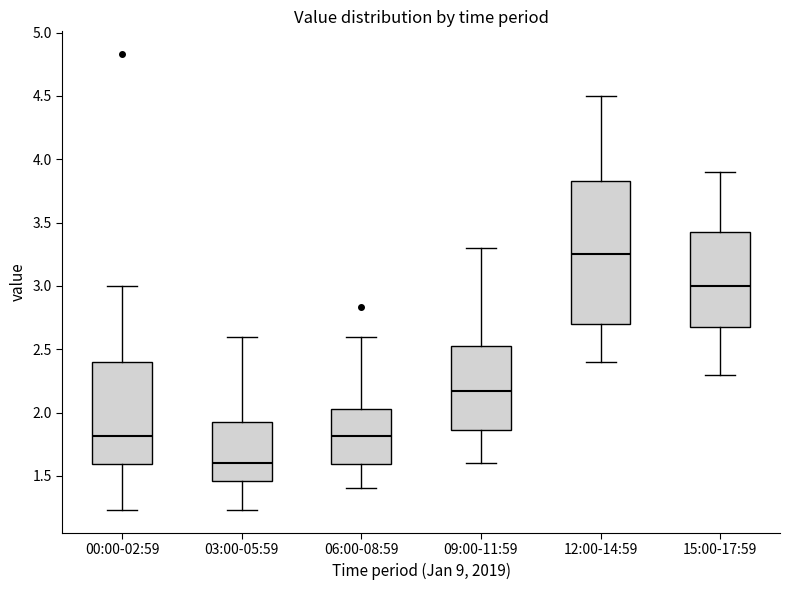

Comparing the boxes themselves (not the whiskers), which one is the tallest?

12:00-14:59